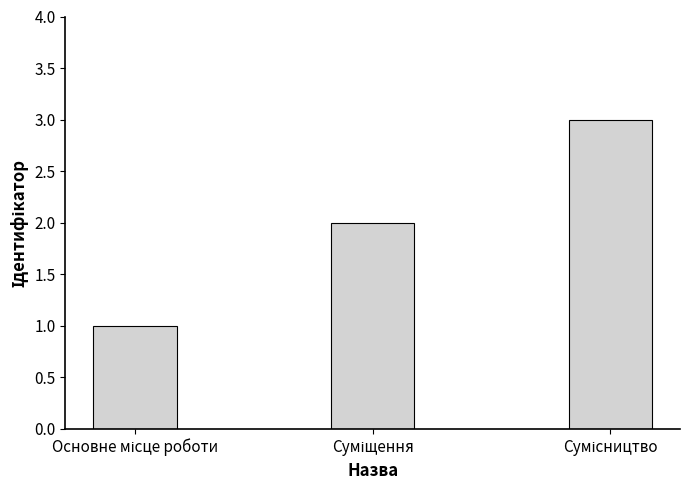

What is the maximum value shown in the chart?

3